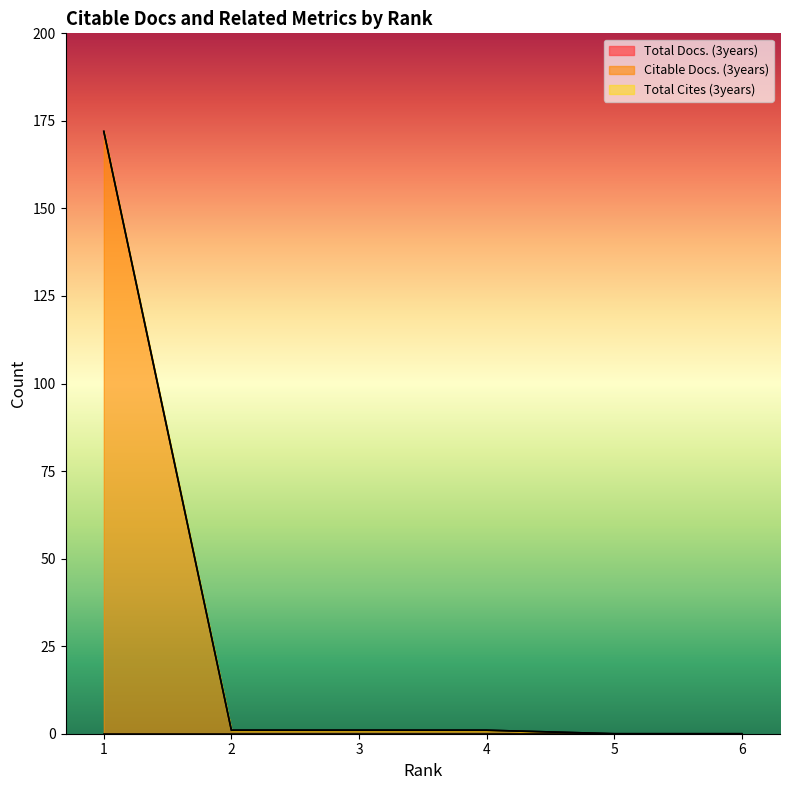

Which series has the largest total across all categories?

Citable Docs. (3years)